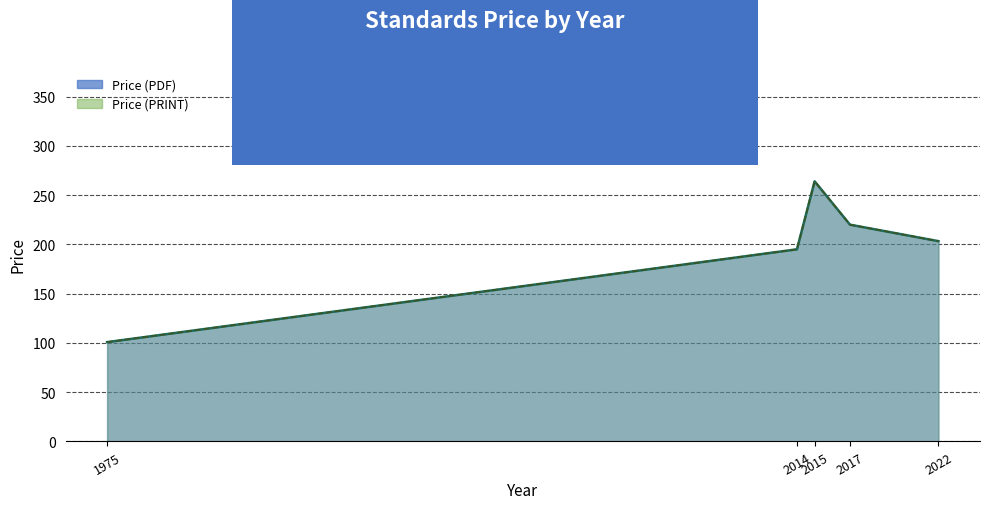

True or false: Price (PDF) and Price (PRINT) intersect in this chart.

False